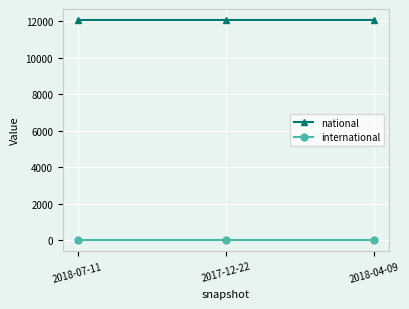

True or false: international has a value of 0 at 2017-12-22.

True